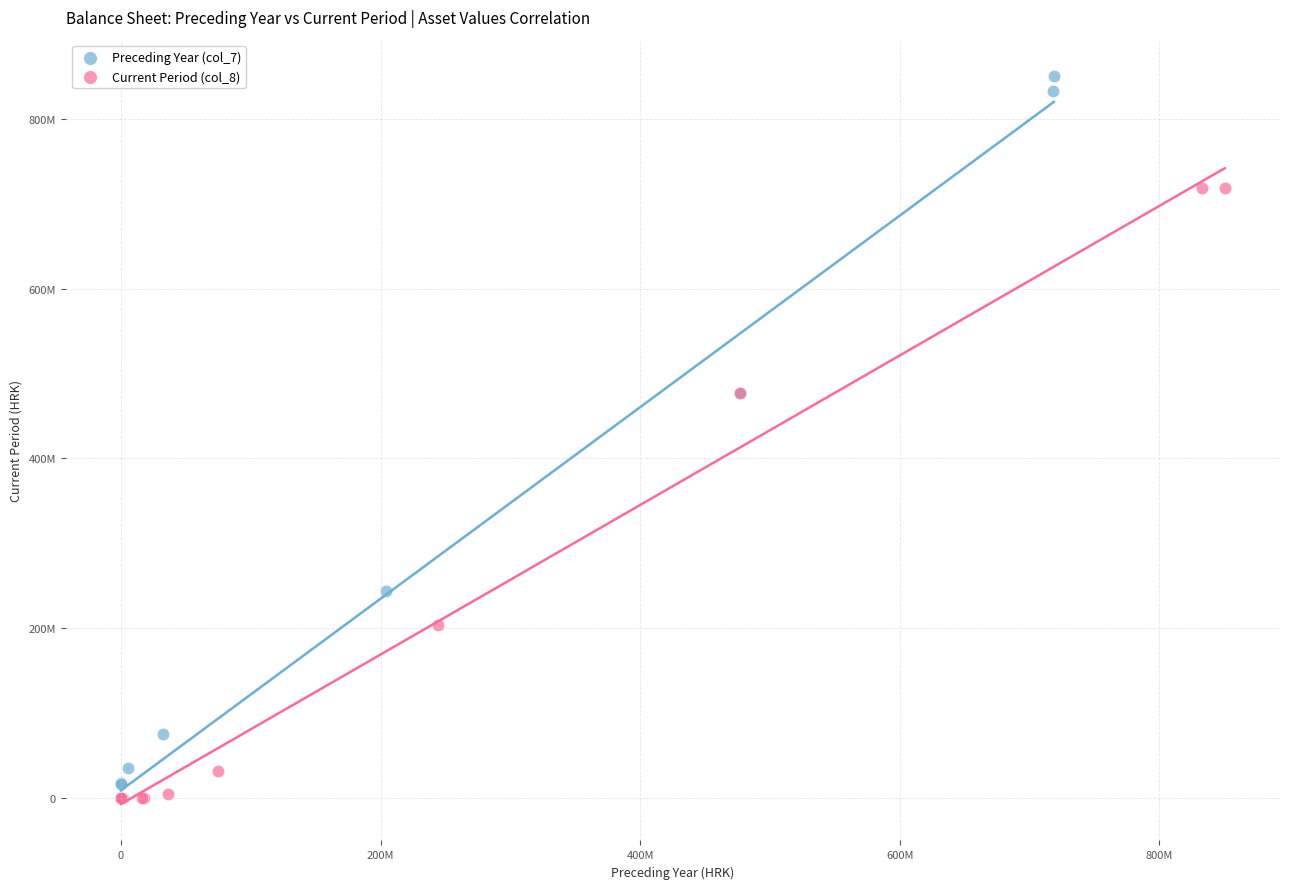

Which series reaches the maximum Y coordinate?

Preceding Year (col_7)